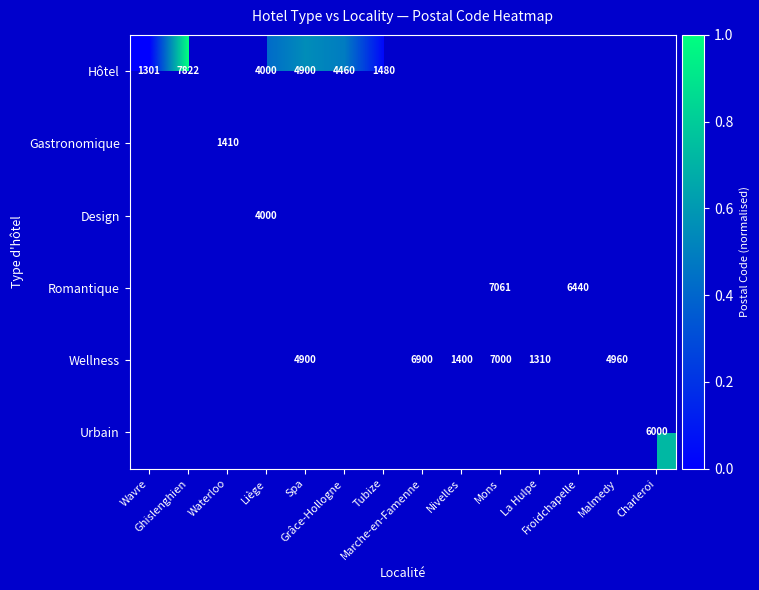

What is the difference between the Hôtel values at Spa and Ghislenghien?

0.4